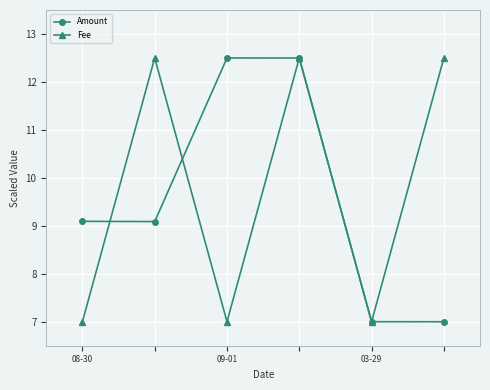

What is the value of the Fee point at the 5th from the left?

7.0